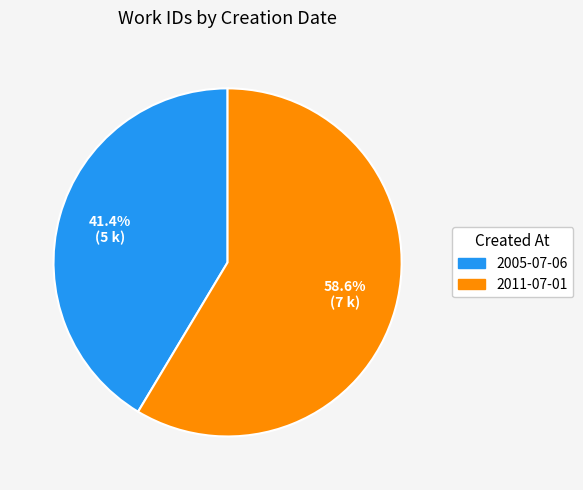

What is the largest slice in the pie chart?

2011-07-01